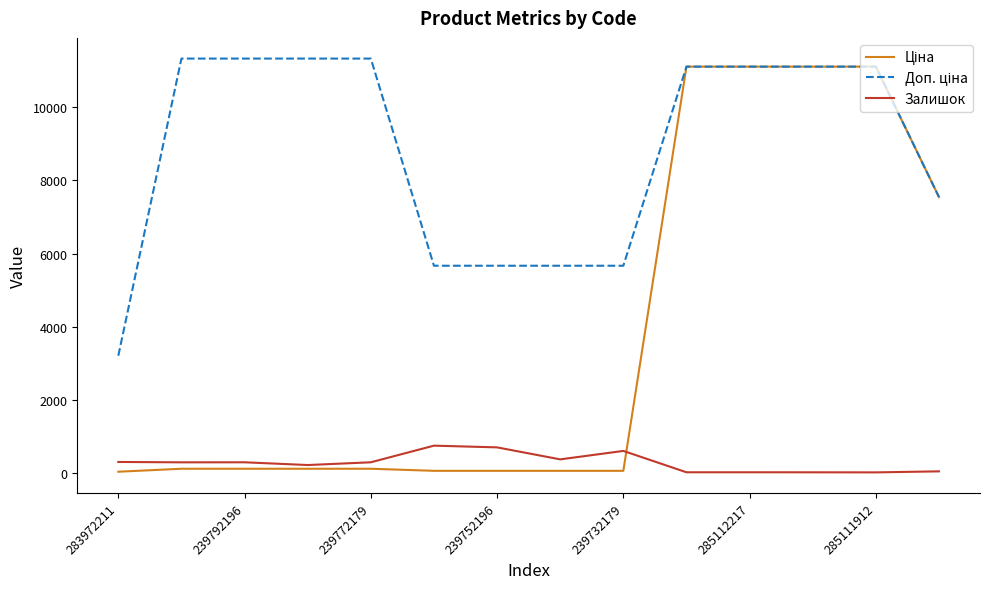

Where does the Доп. ціна series first go above 11113?

239792196